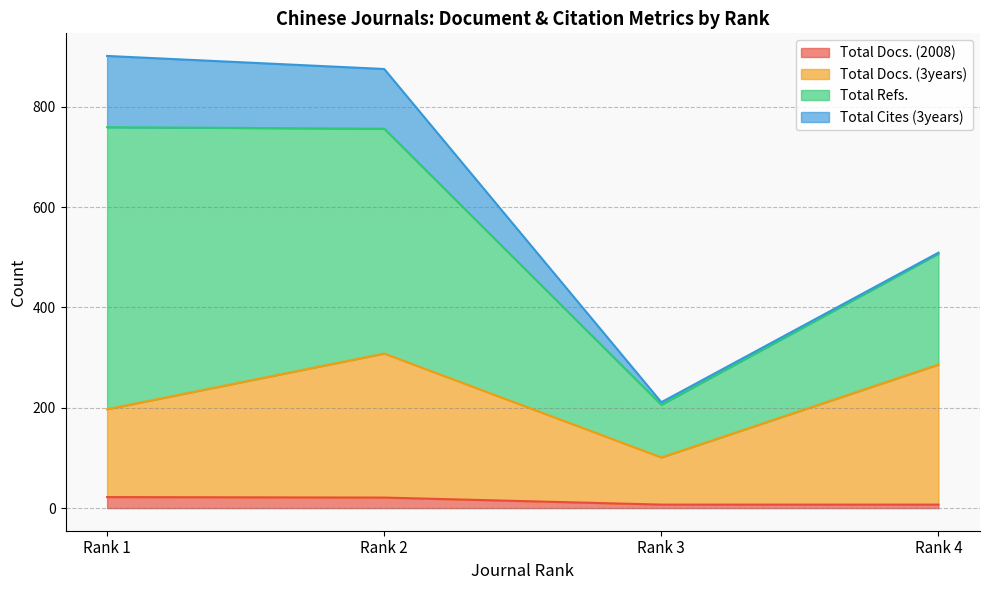

True or false: Total Docs. (3years) has a value of 286 at Rank 4.

True